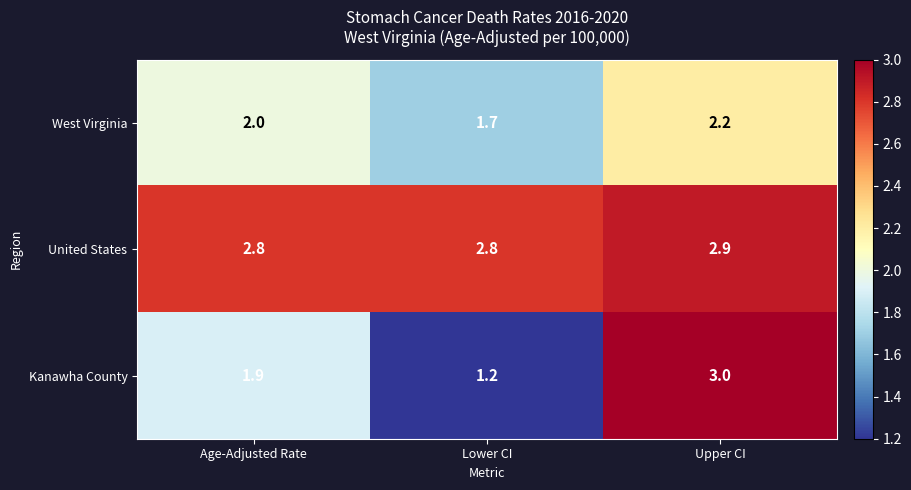

At how many categories does at least one series exceed 1?

3